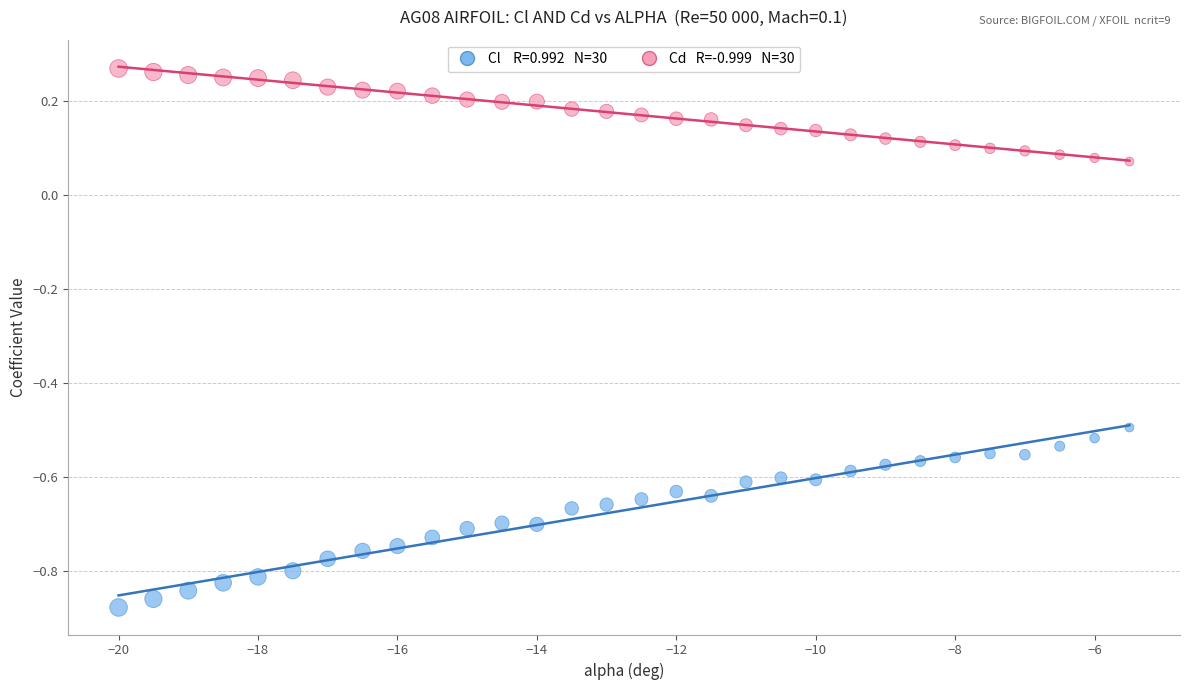

Across all data points, what is the range of Y values (max minus min)?

1.1